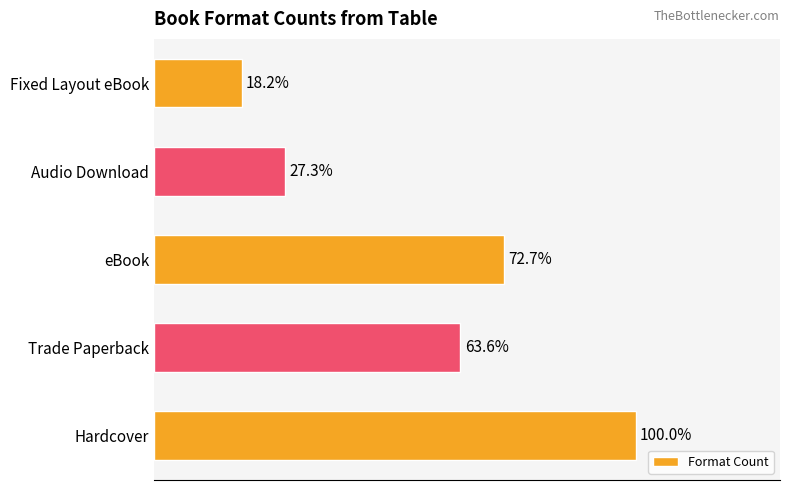

Does the chart contain any negative values?

No